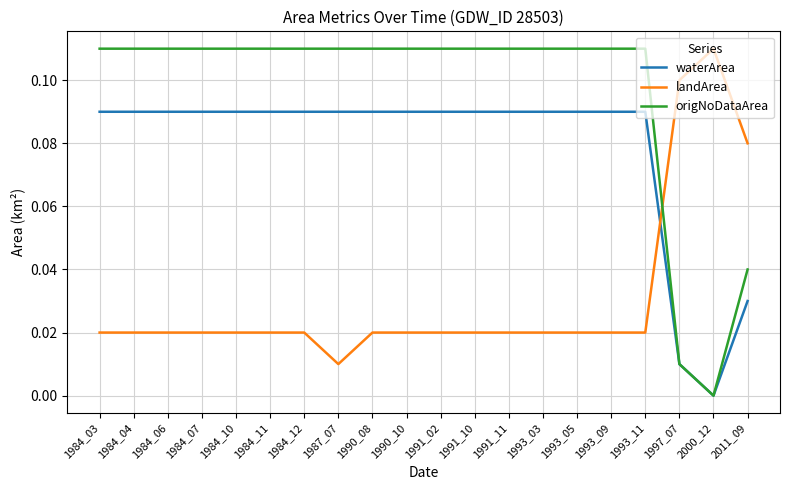

What is the sum of all waterArea values?

1.6